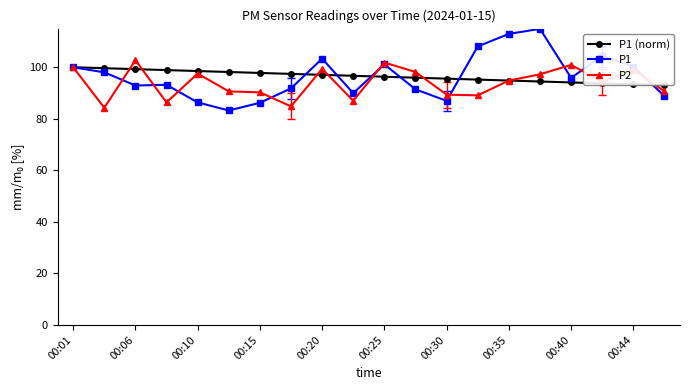

Which series has the widest spread of values?

P1